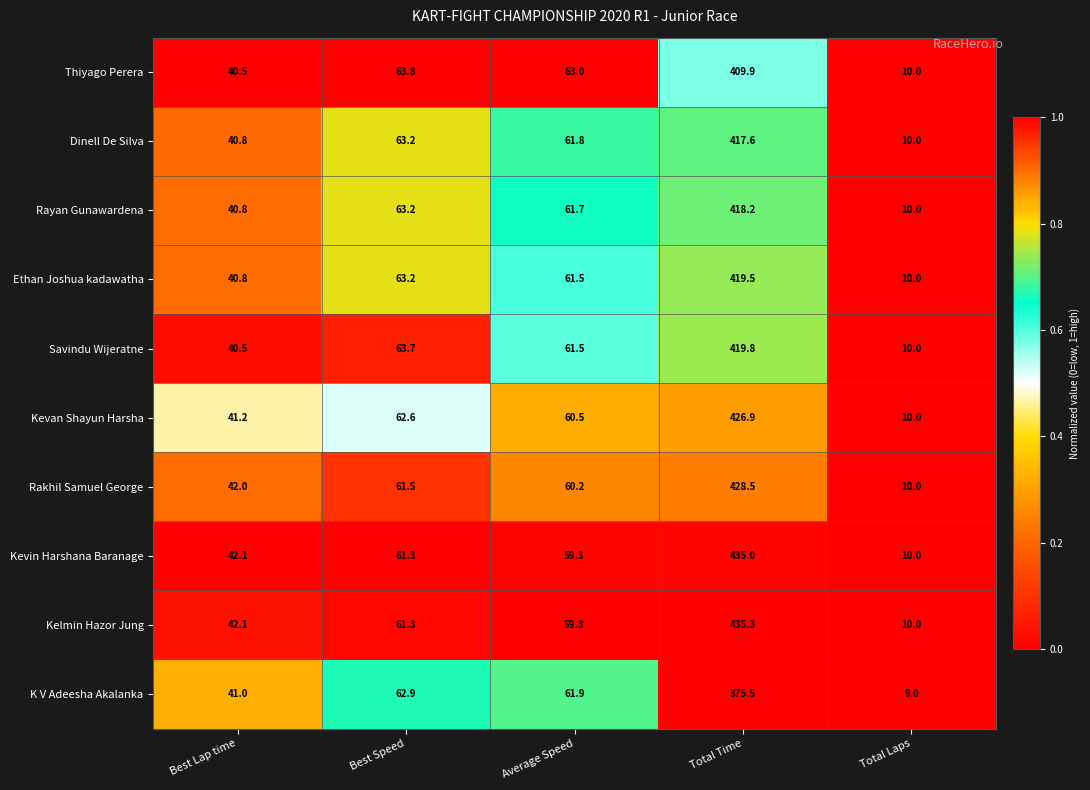

Where does the Ethan Joshua kadawatha series first go above 61?

Best Speed